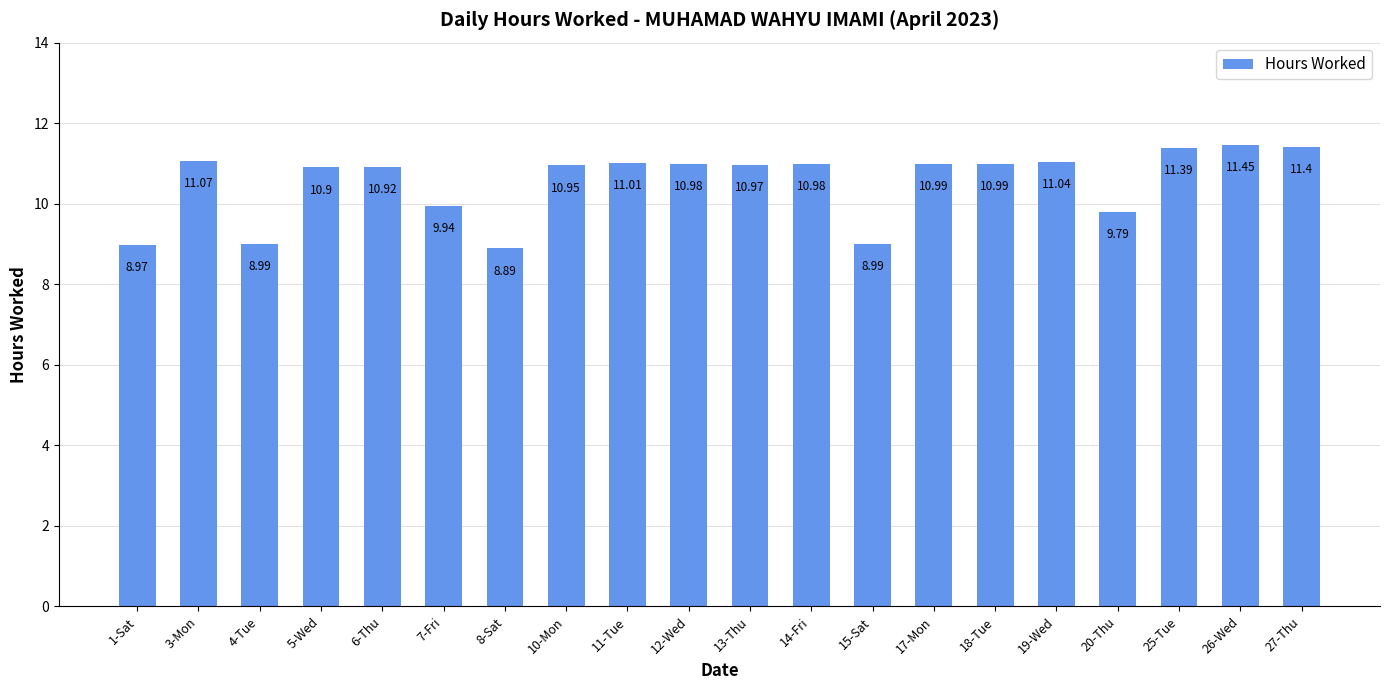

What position from the left is 7-Fri?

6